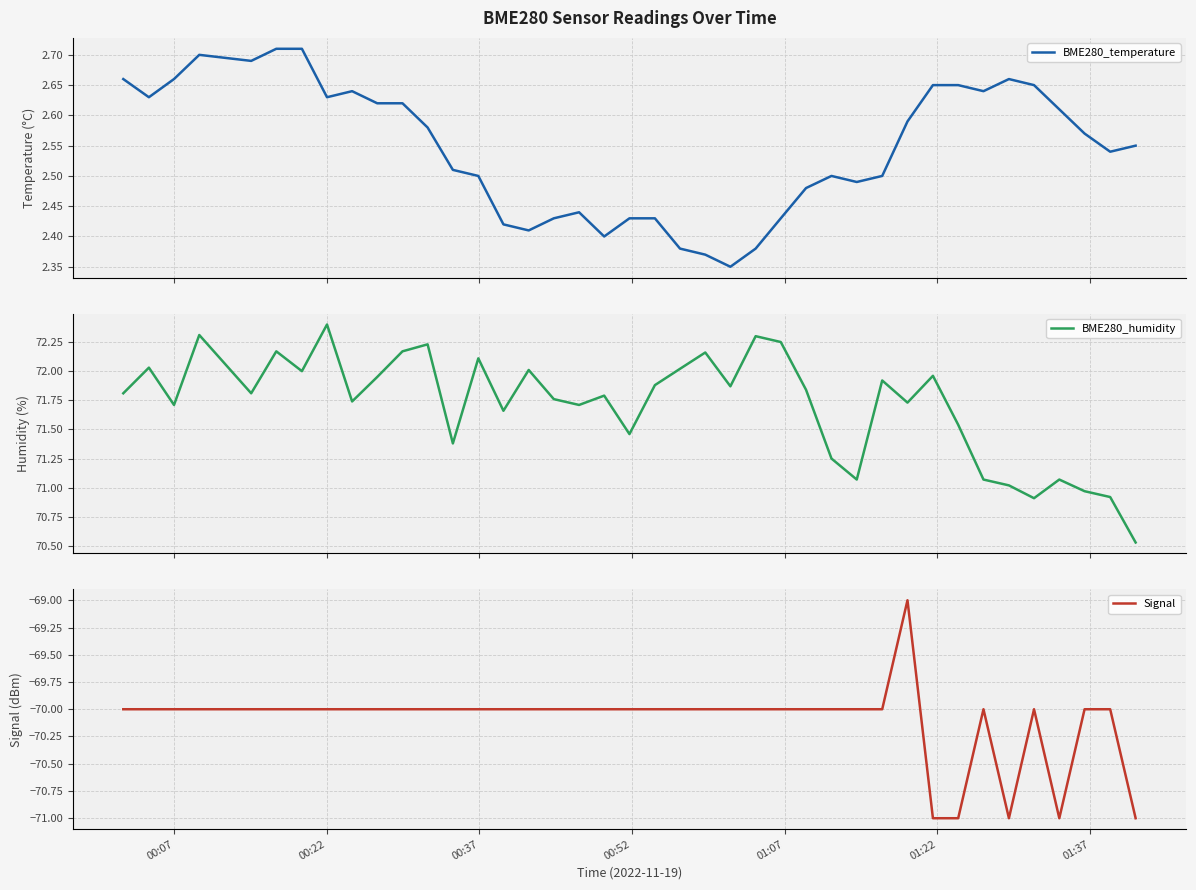

What is the highest value of the Signal series?

-69